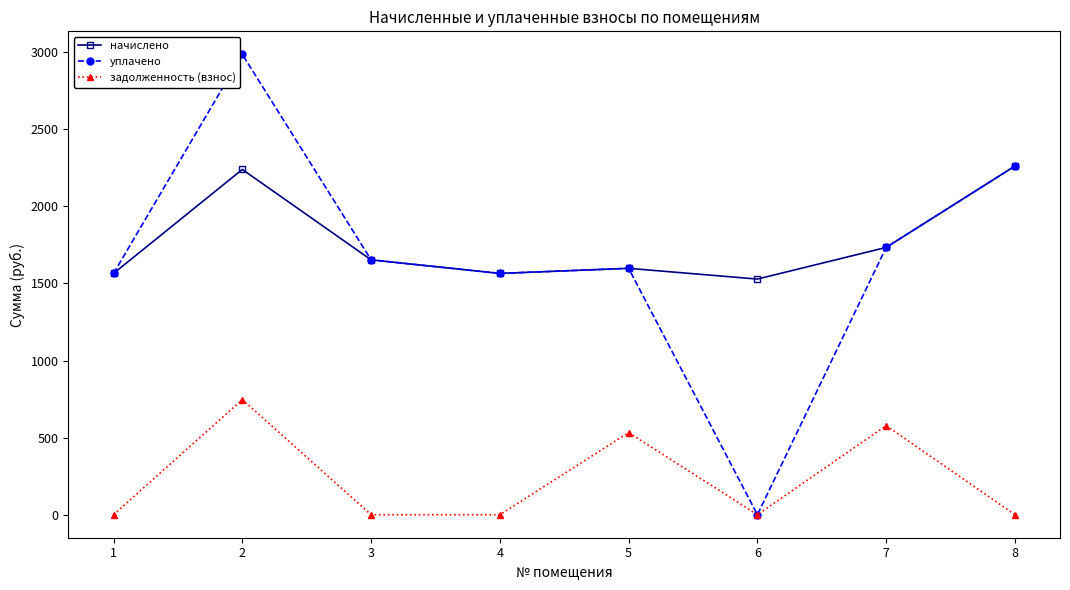

How many data points in уплачено are less than 1653?

4